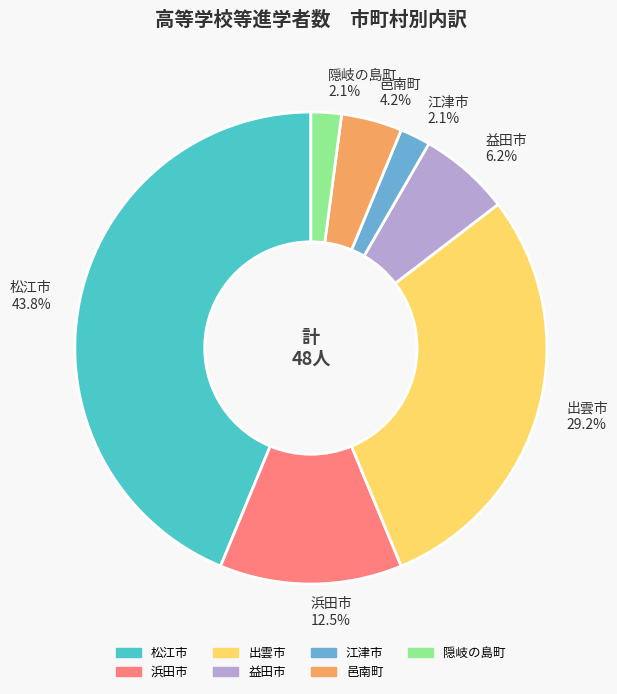

Is 益田市 the majority of the pie?

No